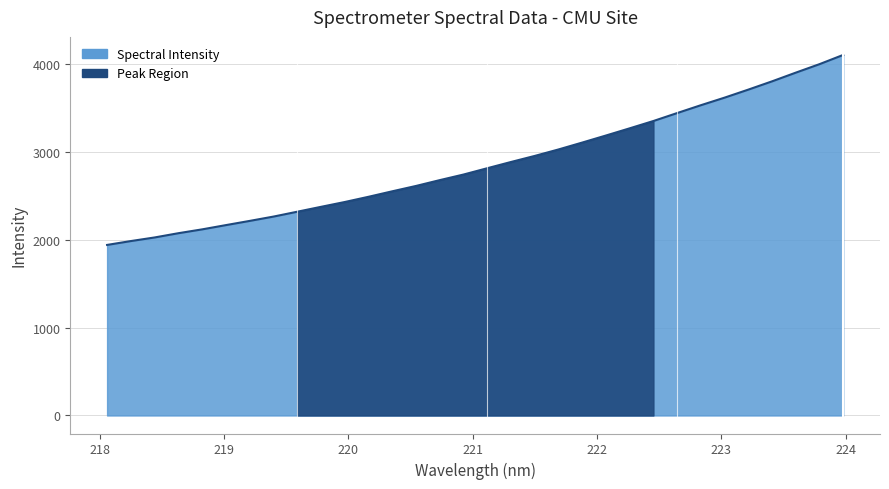

Reading right to left, extract all data points from this chart.

223.9802=4106.5	223.7895=4001.2	223.5987=3904.5	223.408=3805.5	223.2172=3711.4	223.0264=3620.0	222.8355=3533.7	222.6447=3444.3	222.4538=3353.8	222.263=3270.5	222.0721=3188.6	221.8812=3108.3	221.6902=3029.7	221.4993=2956.1	221.3083=2887.1	221.1174=2816.0	220.9264=2744.1	220.7354=2680.5	220.5444=2614.1	220.3533=2553.2	220.1623=2490.7	219.9712=2431.2	219.7801=2376.2	219.589=2320.5	219.3979=2265.2	219.2067=2216.0	219.0156=2168.2	218.8244=2119.7	218.6332=2076.0	218.442=2027.5	218.2508=1986.4	218.0596=1942.4